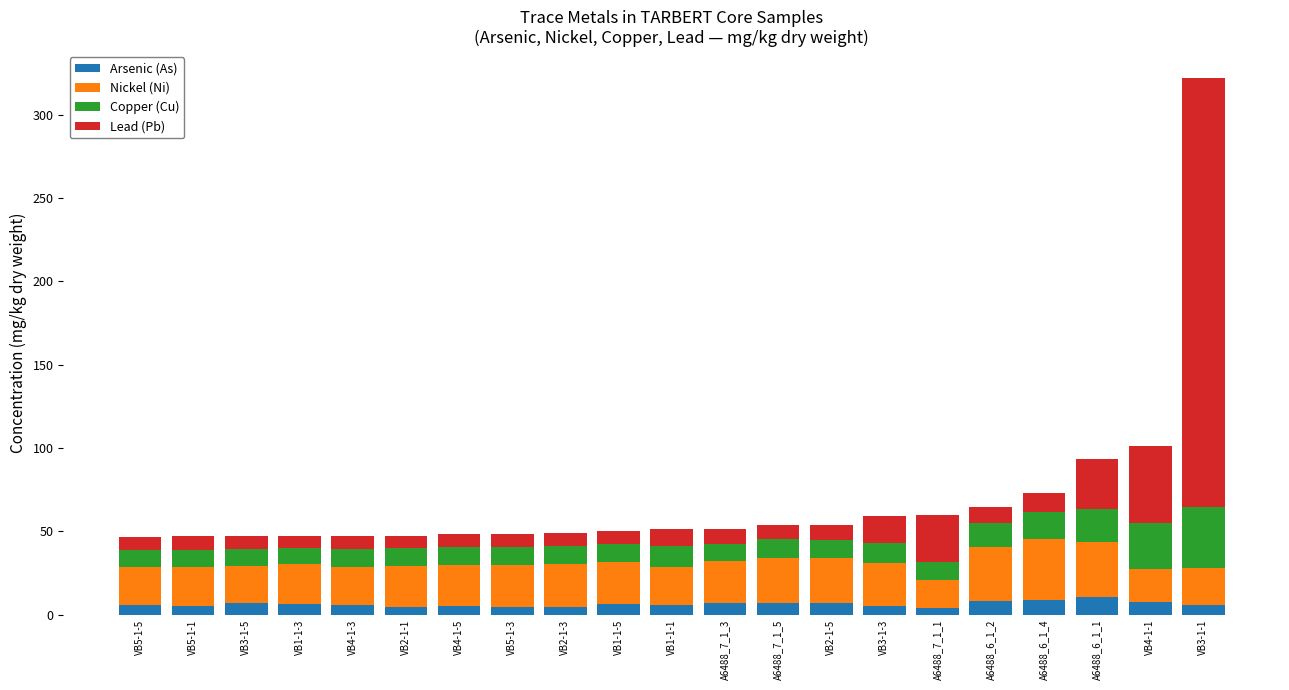

What is the maximum value for Arsenic (As)?

10.5